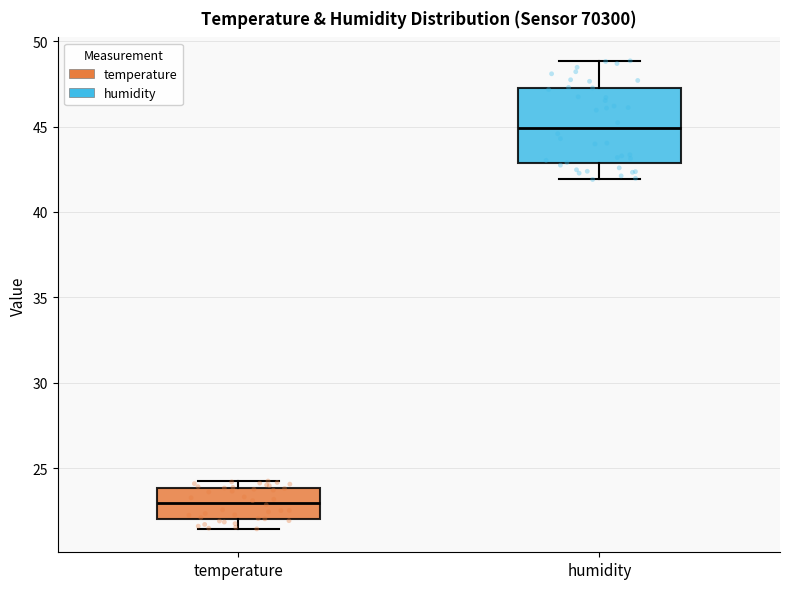

Reading left to right, transcribe this box plot: for each box, give where its median line is, the range the box spans, and where its two whiskers end, as read against the y-axis. The values are not printed on the chart, so give them approximately, as read against the axis.

temperature: median 23.0, box 22.0 to 24.0, whiskers 21.5 to 24.0 (just above the box's upper edge)
humidity: median 45.0, box 43.0 to 47.5, whiskers 42.0 to 49.0